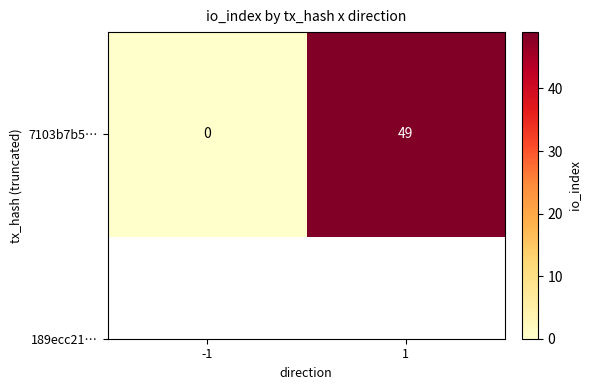

True or false: the data shows 49 at 1.

True